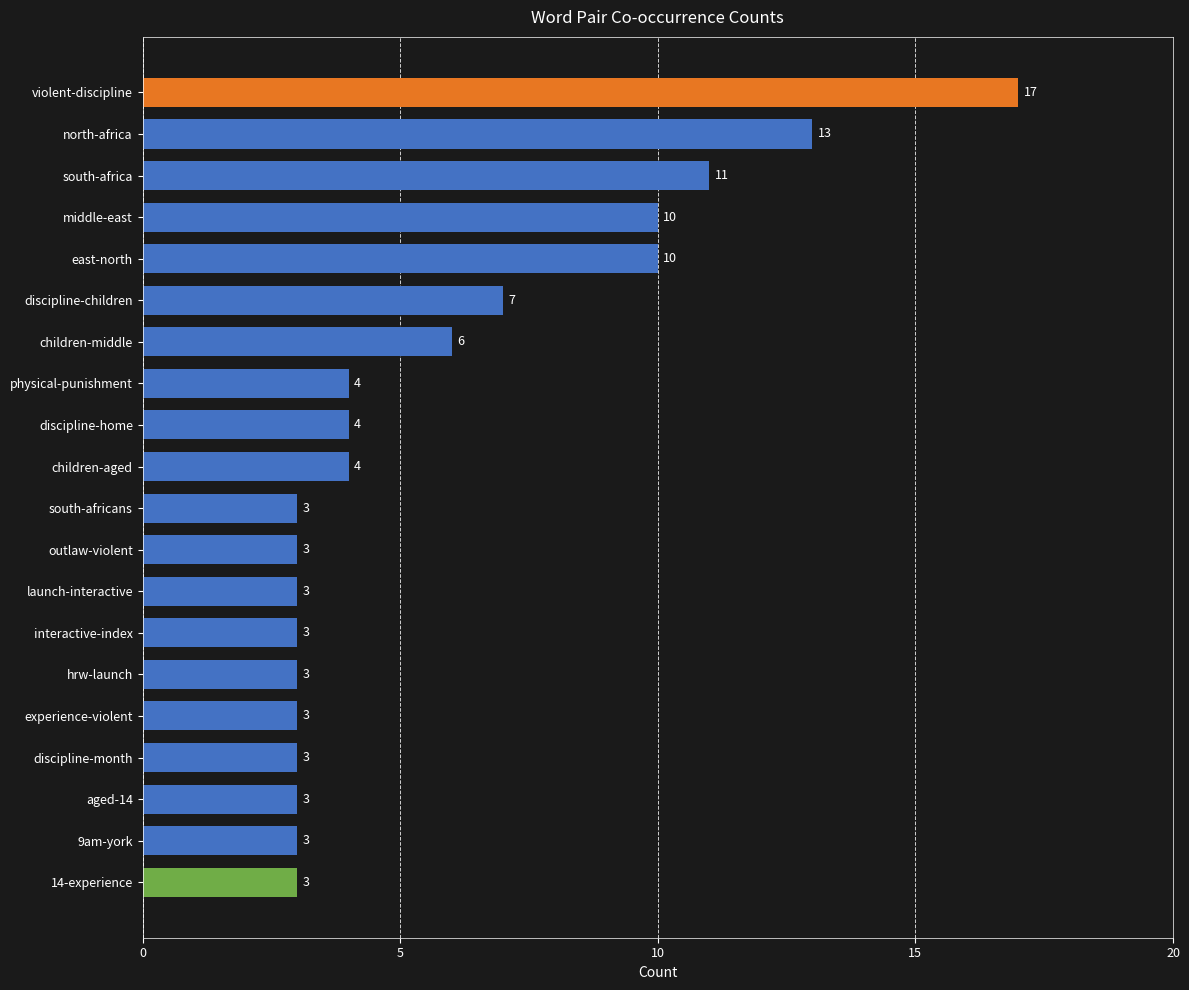

What is the difference between the maximum and minimum values?

14